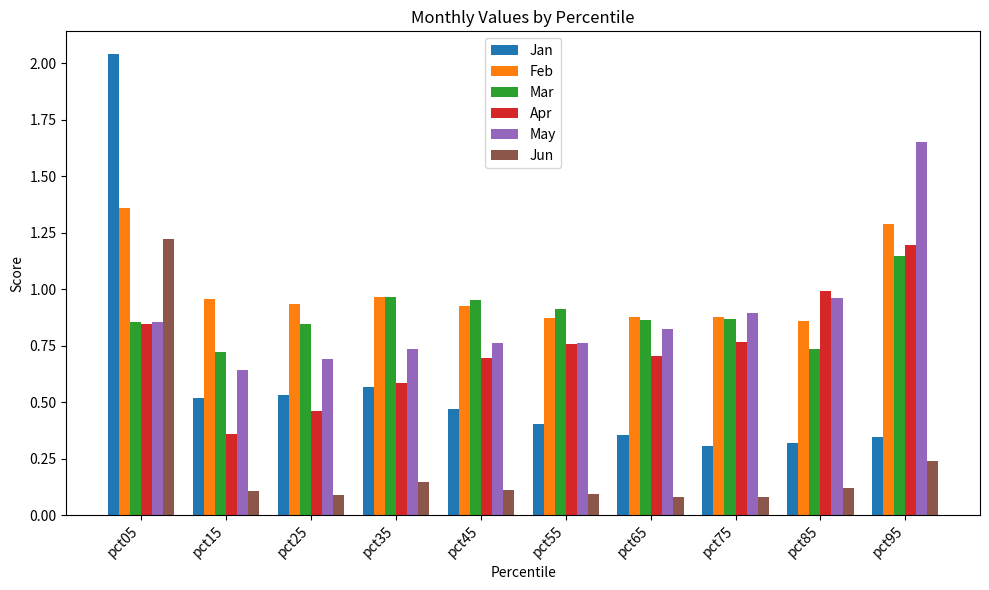

At which label does May reach its peak?

pct95